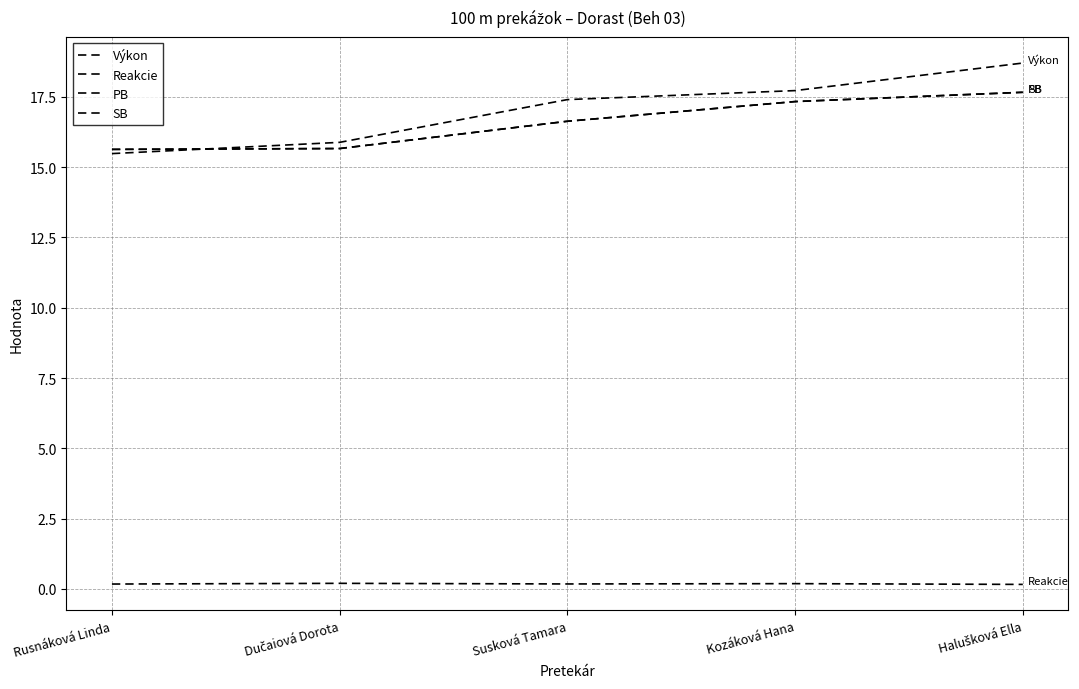

True or false: Reakcie and SB cross at least once.

False